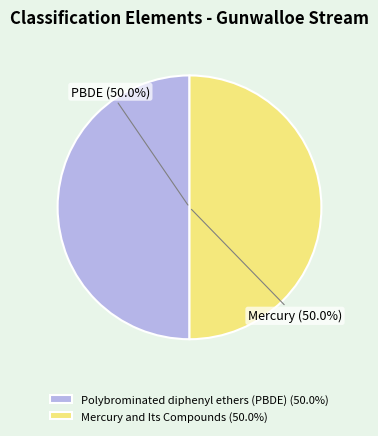

What is the ratio of the value at Mercury and Its Compounds to the value at Polybrominated diphenyl ethers (PBDE)?

1.0